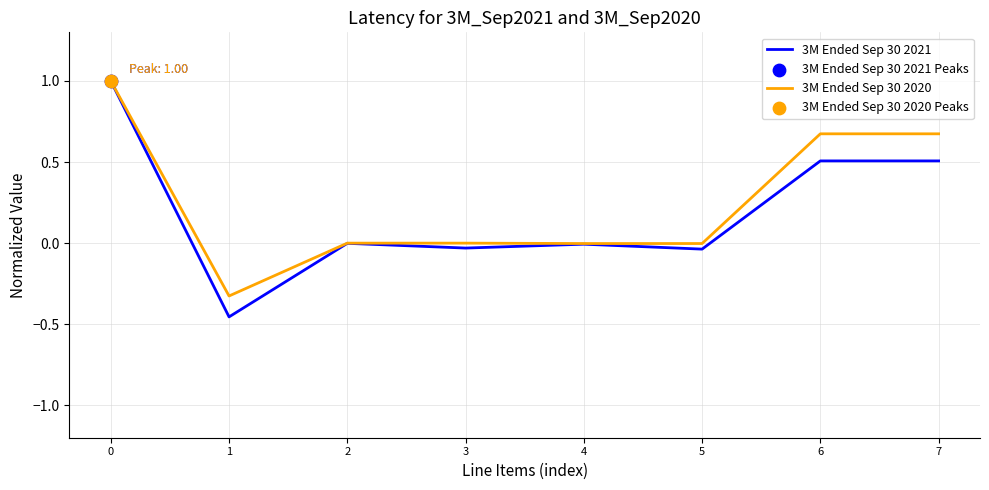

Which series has the widest spread of values?

3M Ended Sep 30 2021